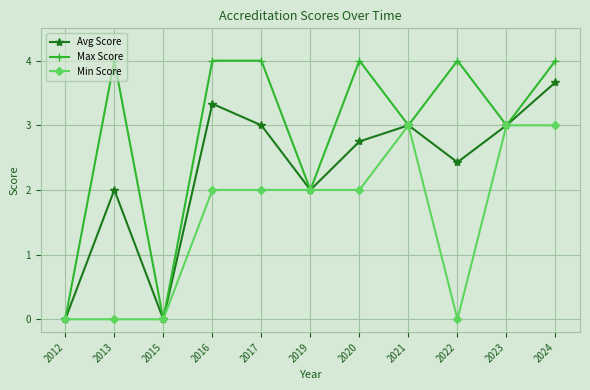

What is the difference between the maximum and minimum values in the Min Score series?

3.0